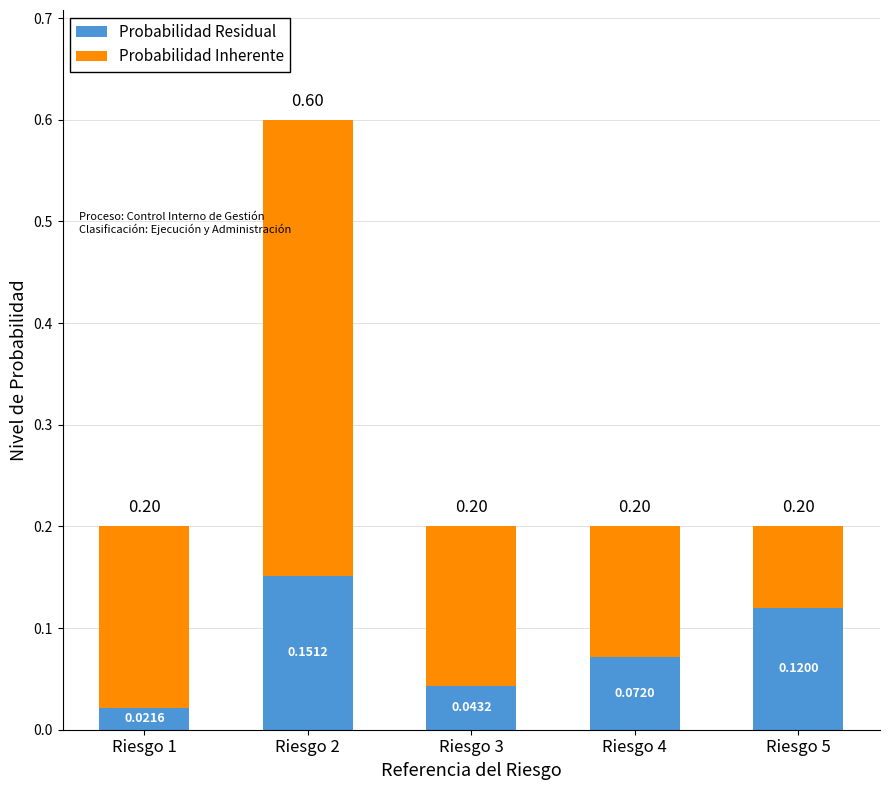

At which category is the sum across all series the highest?

Riesgo 2